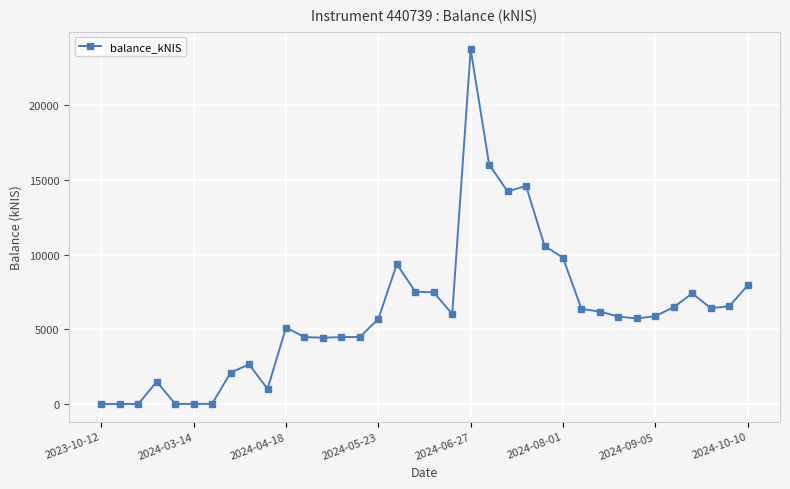

What is the greatest value displayed?

23758.9